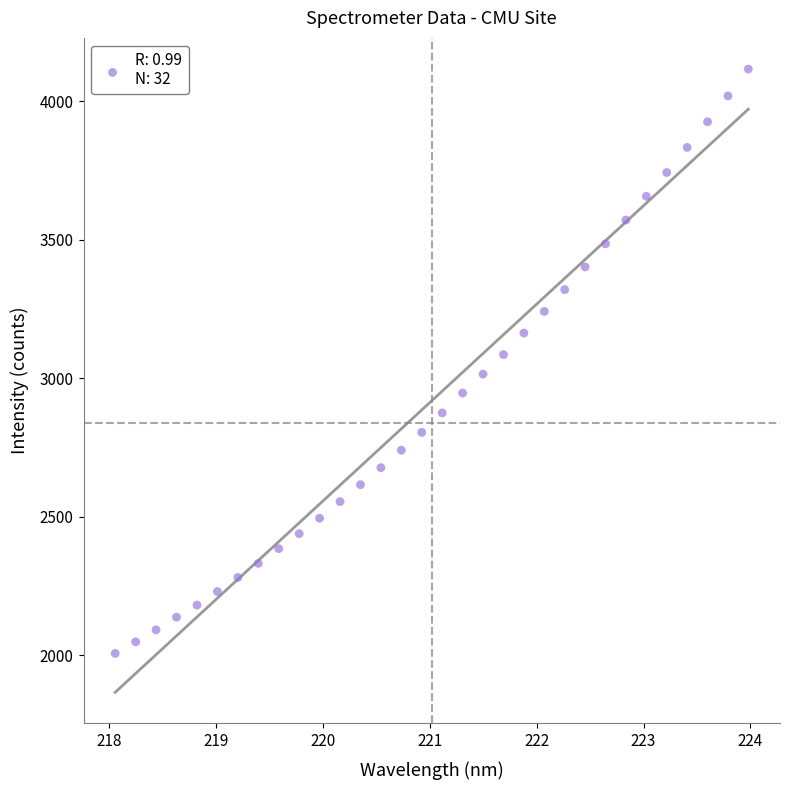

What is the range of X values (max minus min)?

5.9